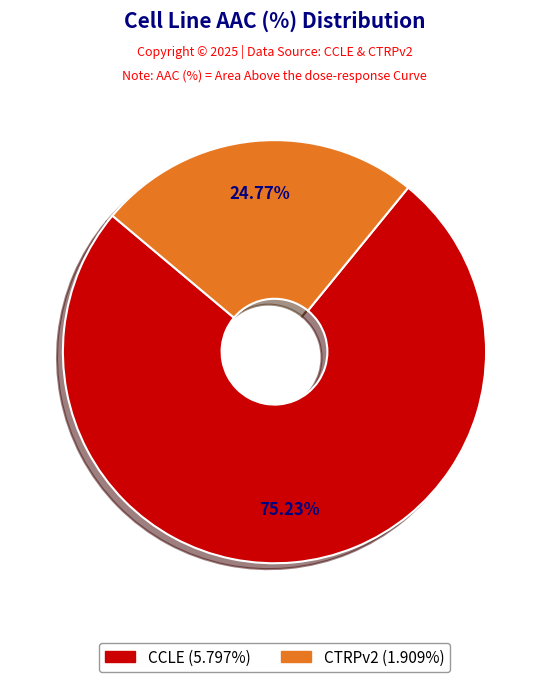

To the nearest percent, what is the difference between the CTRPv2 and CCLE slice percentages?

50%